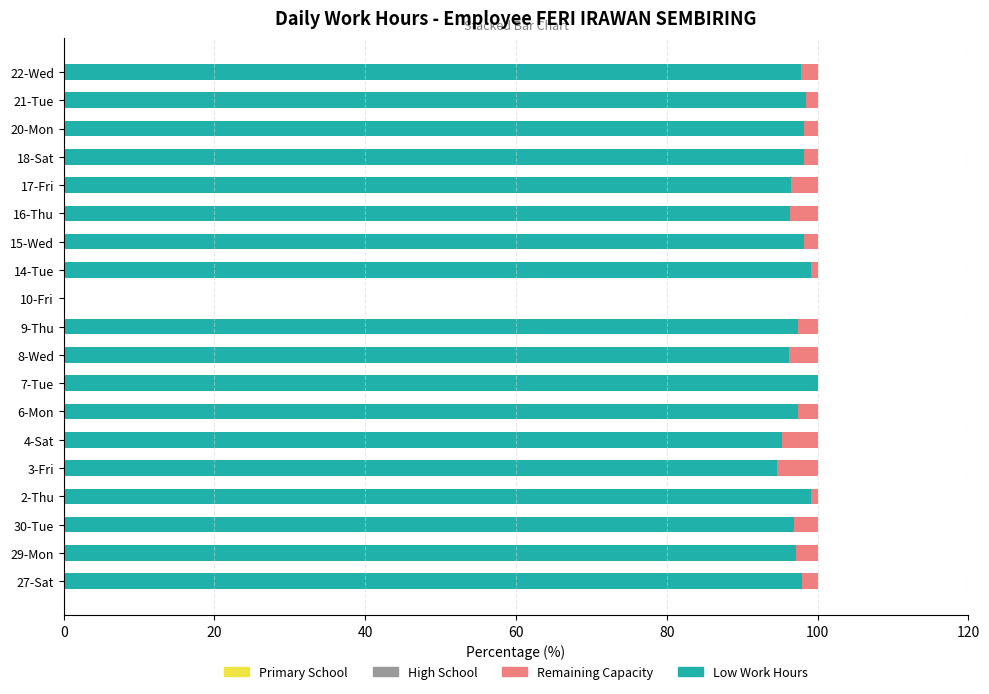

What is the total value across all series at 17-Fri?

100.0